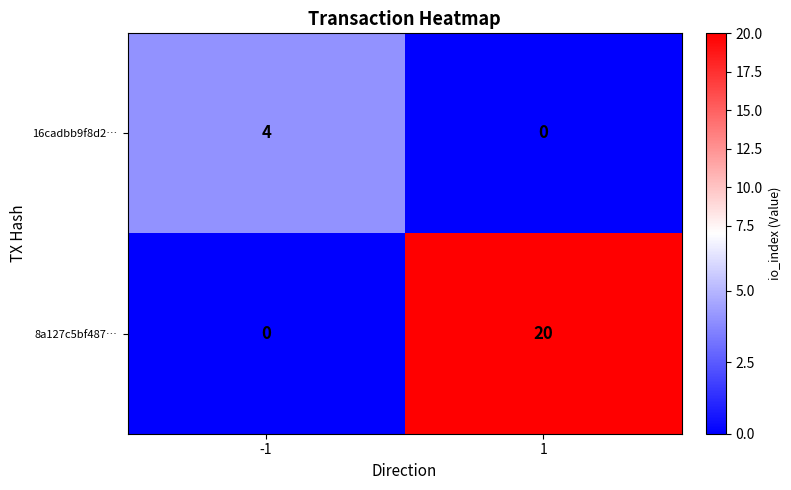

Rank the series at 1 from highest to lowest value.

8a127c5bf487…, 16cadbb9f8d2…